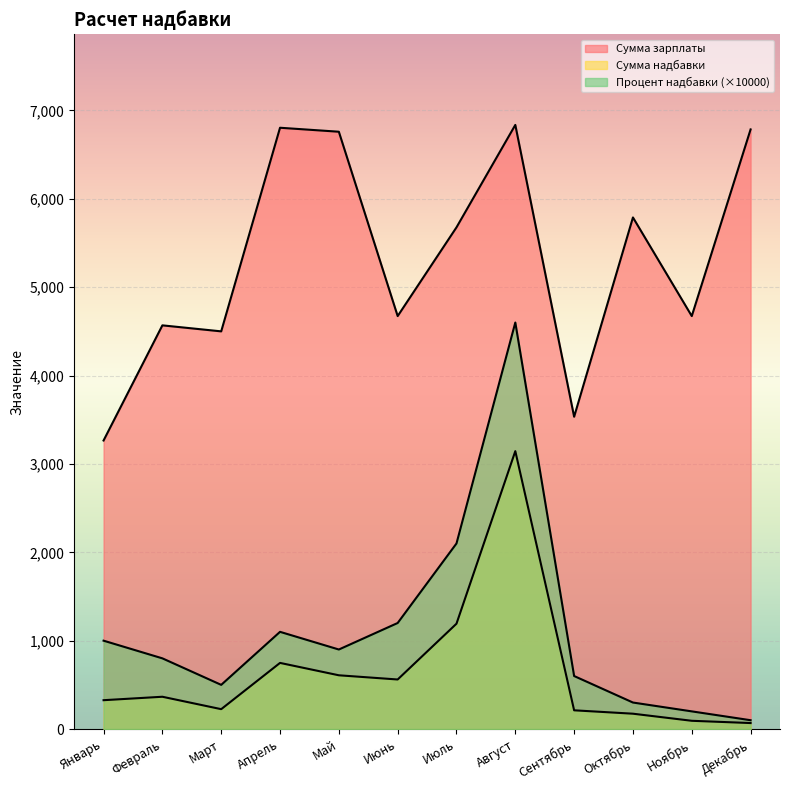

What are all the series names shown in the legend?

Сумма зарплаты, Сумма надбавки, Процент надбавки